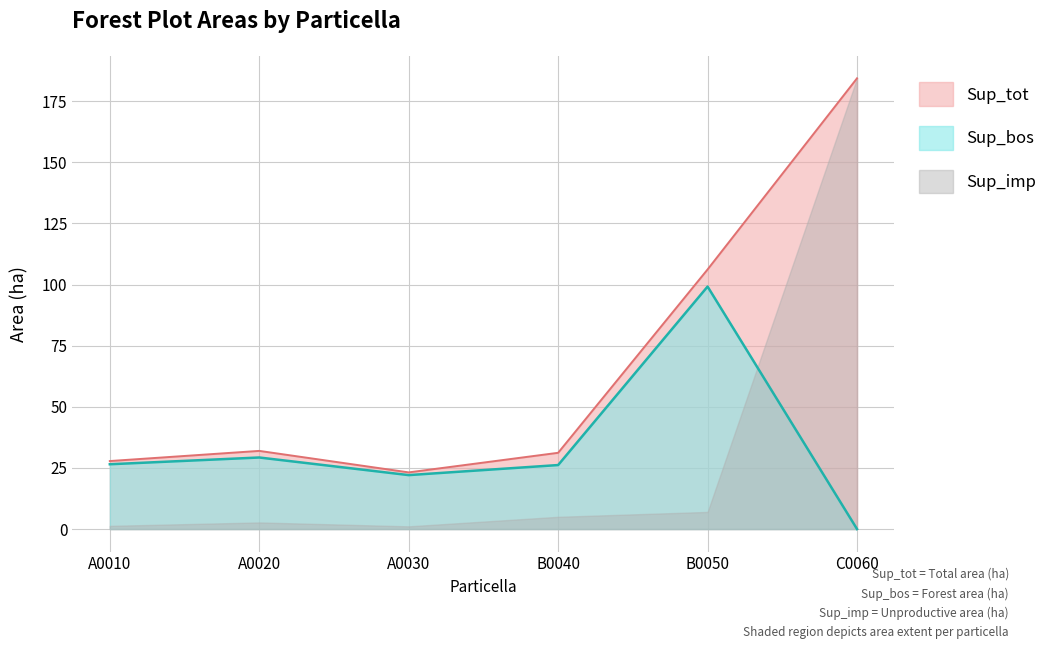

Which series has the largest range (max minus min)?

Sup_tot